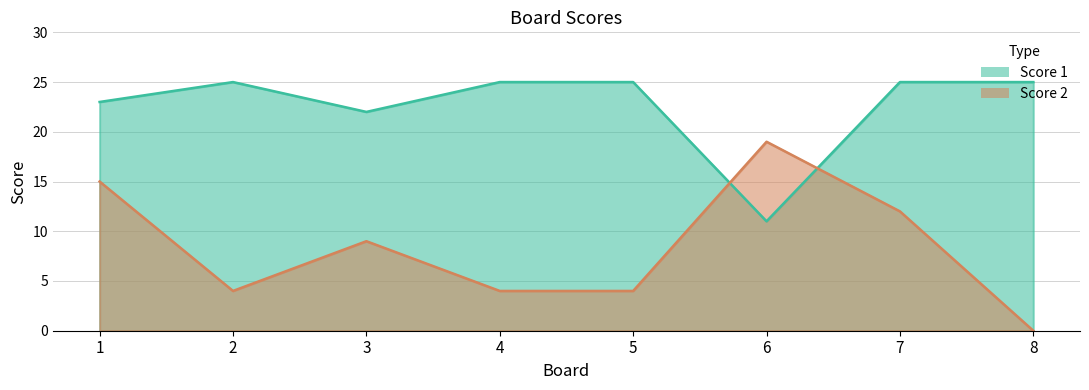

What is the average value of the Score 1 series?

23